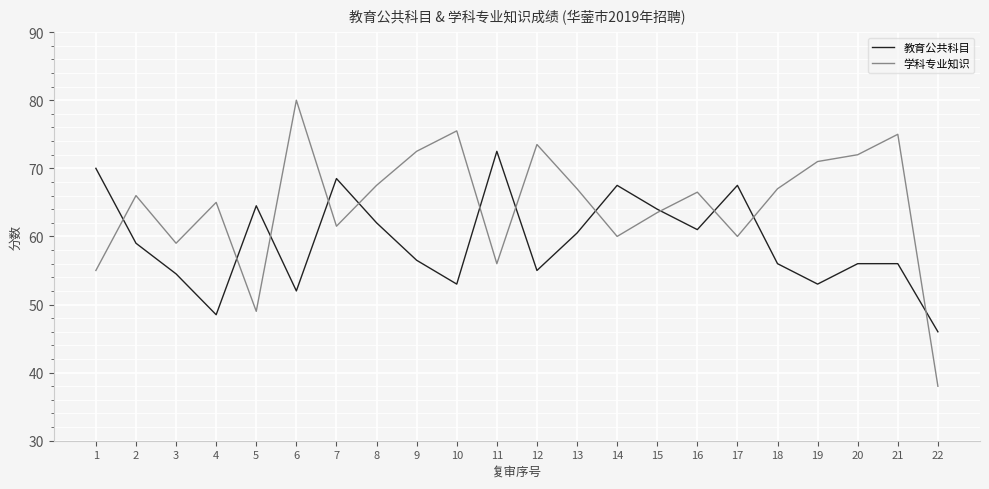

Between which two adjacent categories do 教育公共科目 and 学科专业知识 first intersect?

1 and 2